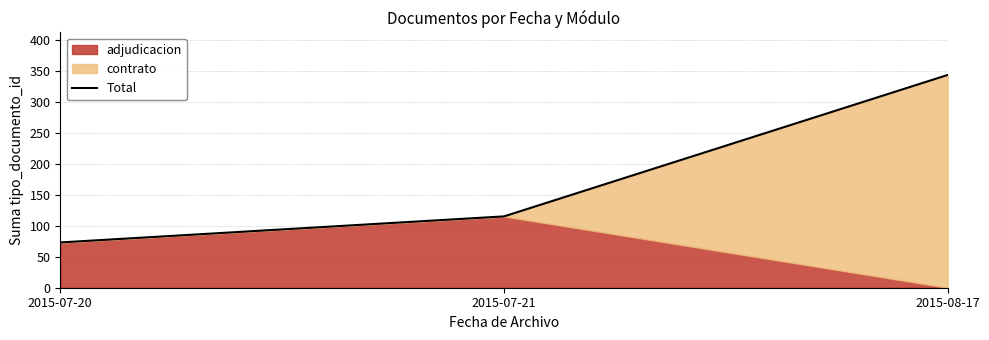

What is the difference between the maximum and minimum values?

270